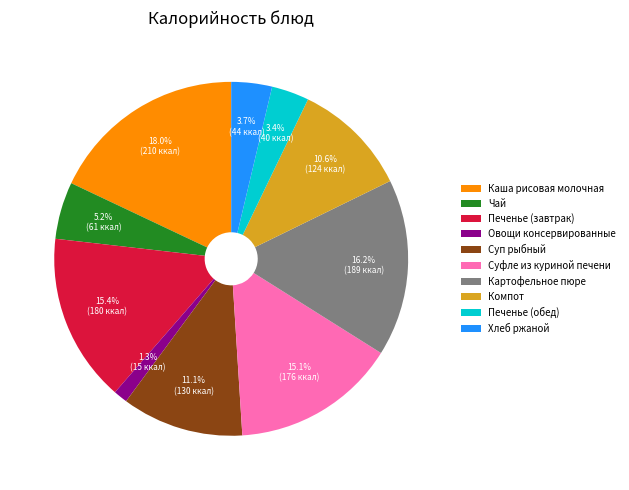

To the nearest percent, what percentage of the pie is Печенье (обед)?

3%